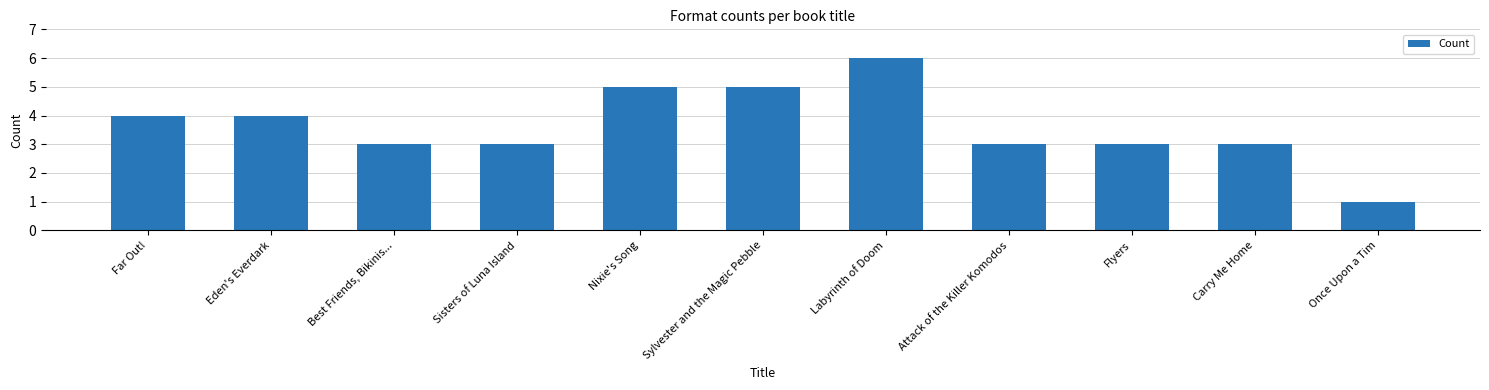

What is the difference between the maximum and minimum values?

5